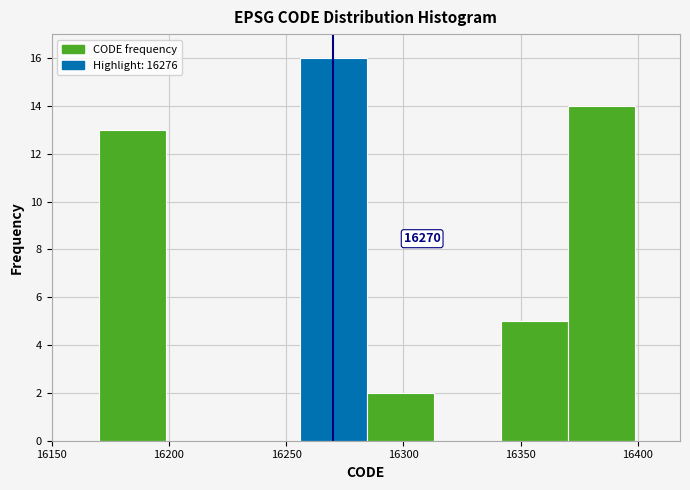

Which range on the x-axis has the tallest bar?

16255 to 16285